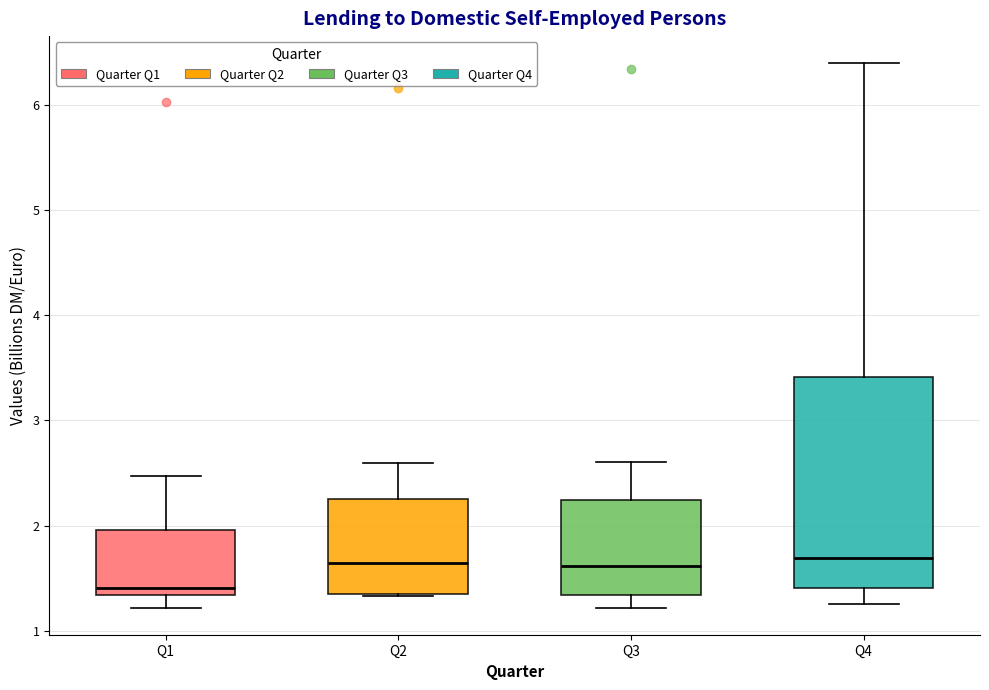

Where does the upper whisker of the box for Q2 end on the y-axis? The values are not printed on the chart, so give them approximately, as read against the axis.

2.6